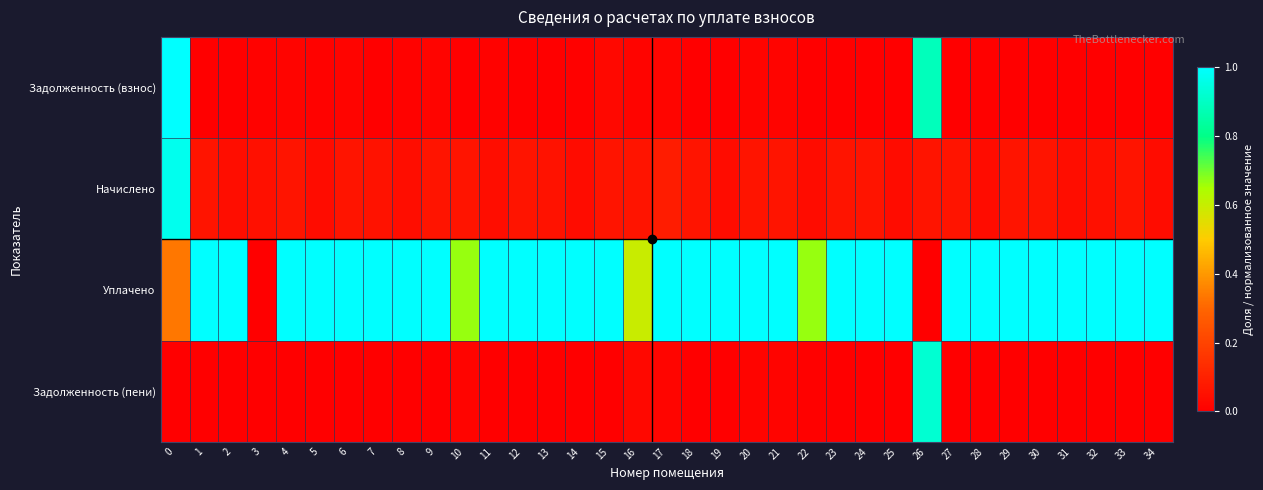

Reading left to right, what are all the values shown in this chart?

Задолженность (взнос): 0=1.0	1=0.0	2=0.0	3=0.0	4=0.0	5=0.0	6=0.0	7=0.0	8=0.0	9=0.0	10=0.0	11=0.0	12=0.0	13=0.0	14=0.0	15=0.0	16=0.0	17=0.0	18=0.0	19=0.0	20=0.0	21=0.0	22=0.0	23=0.0	24=0.0	25=0.0	26=0.9	27=0.0	28=0.0	29=0.0	30=0.0	31=0.0	32=0.0	33=0.0	34=0.0
Начислено: 0=1.0	1=0.1	2=0.0	3=0.0	4=0.1	5=0.0	6=0.1	7=0.1	8=0.0	9=0.1	10=0.1	11=0.0	12=0.1	13=0.1	14=0.0	15=0.1	16=0.1	17=0.1	18=0.1	19=0.0	20=0.1	21=0.1	22=0.0	23=0.1	24=0.1	25=0.0	26=0.1	27=0.1	28=0.0	29=0.1	30=0.1	31=0.0	32=0.1	33=0.1	34=0.0
Уплачено: 0=0.3	1=1.0	2=1.0	3=0.0	4=1.0	5=1.0	6=1.0	7=1.0	8=1.0	9=1.0	10=0.7	11=1.0	12=1.0	13=1.0	14=1.0	15=1.7	16=0.6	17=1.0	18=1.0	19=1.0	20=1.0	21=1.0	22=0.7	23=1.0	24=1.0	25=1.0	26=0.0	27=1.0	28=1.3	29=1.0	30=1.0	31=1.0	32=1.0	33=1.0	34=1.0
Задолженность (пени): 0=0.0	1=0.0	2=0.0	3=0.0	4=0.0	5=0.0	6=0.0	7=0.0	8=0.0	9=0.0	10=0.0	11=0.0	12=0.0	13=0.0	14=0.0	15=0.0	16=0.0	17=0.0	18=0.0	19=0.0	20=0.0	21=0.0	22=0.0	23=0.0	24=0.0	25=0.0	26=0.9	27=0.0	28=0.0	29=0.0	30=0.0	31=0.0	32=0.0	33=0.0	34=0.0